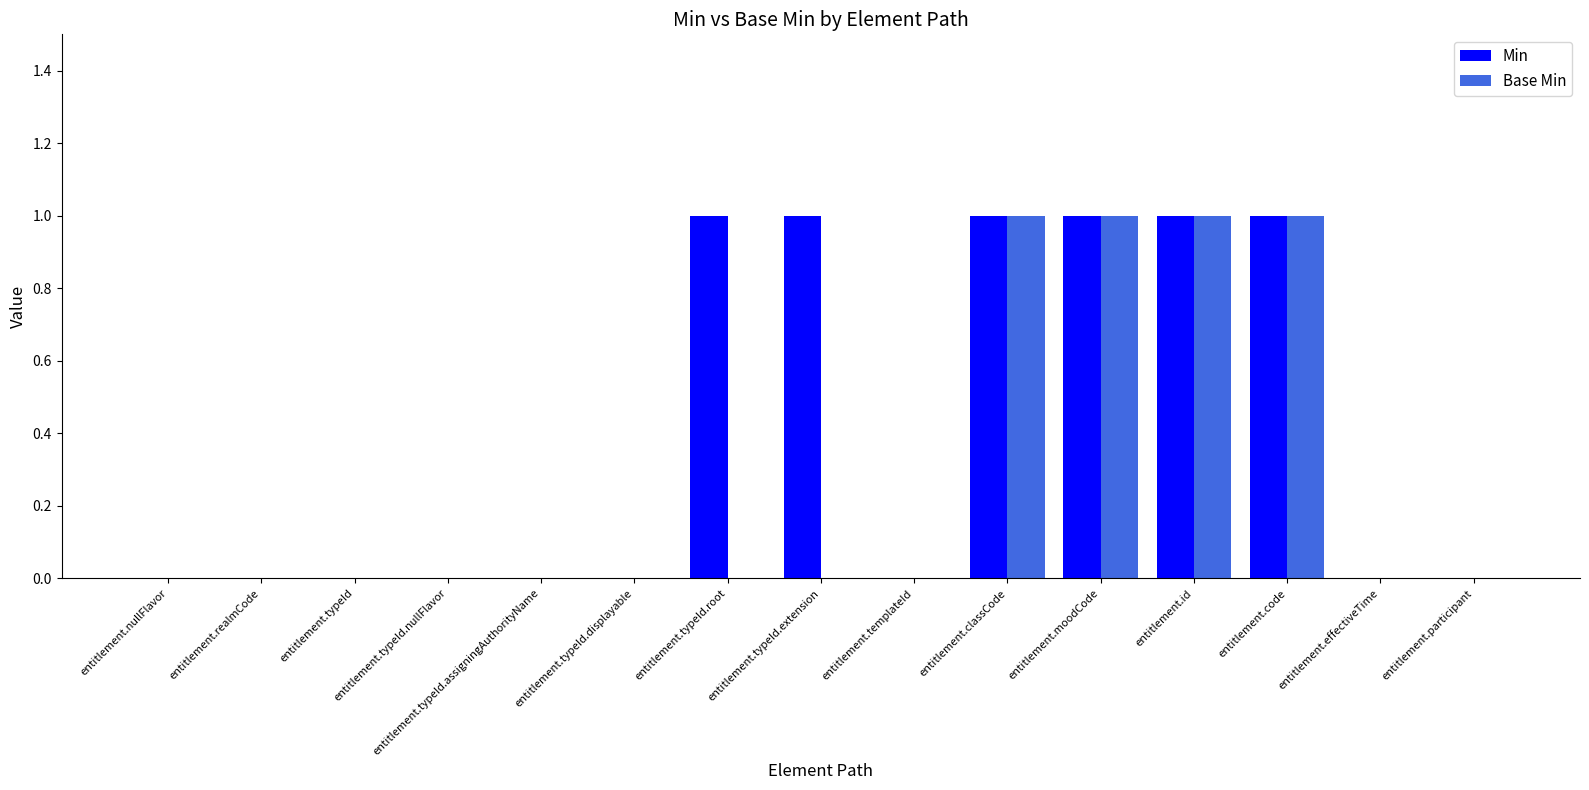

The value of Base Min at entitlement.realmCode is 1. True or false?

False